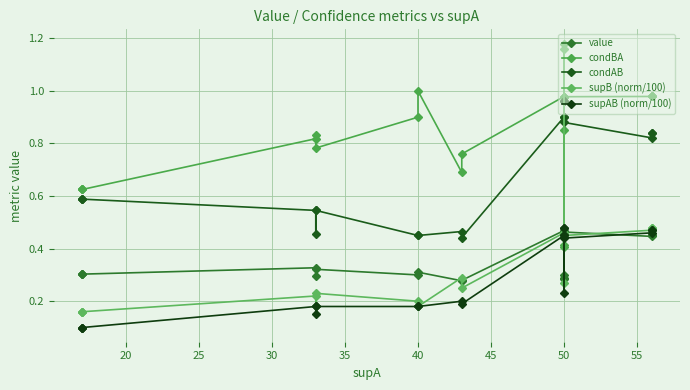

How many lines are shown in the chart?

5